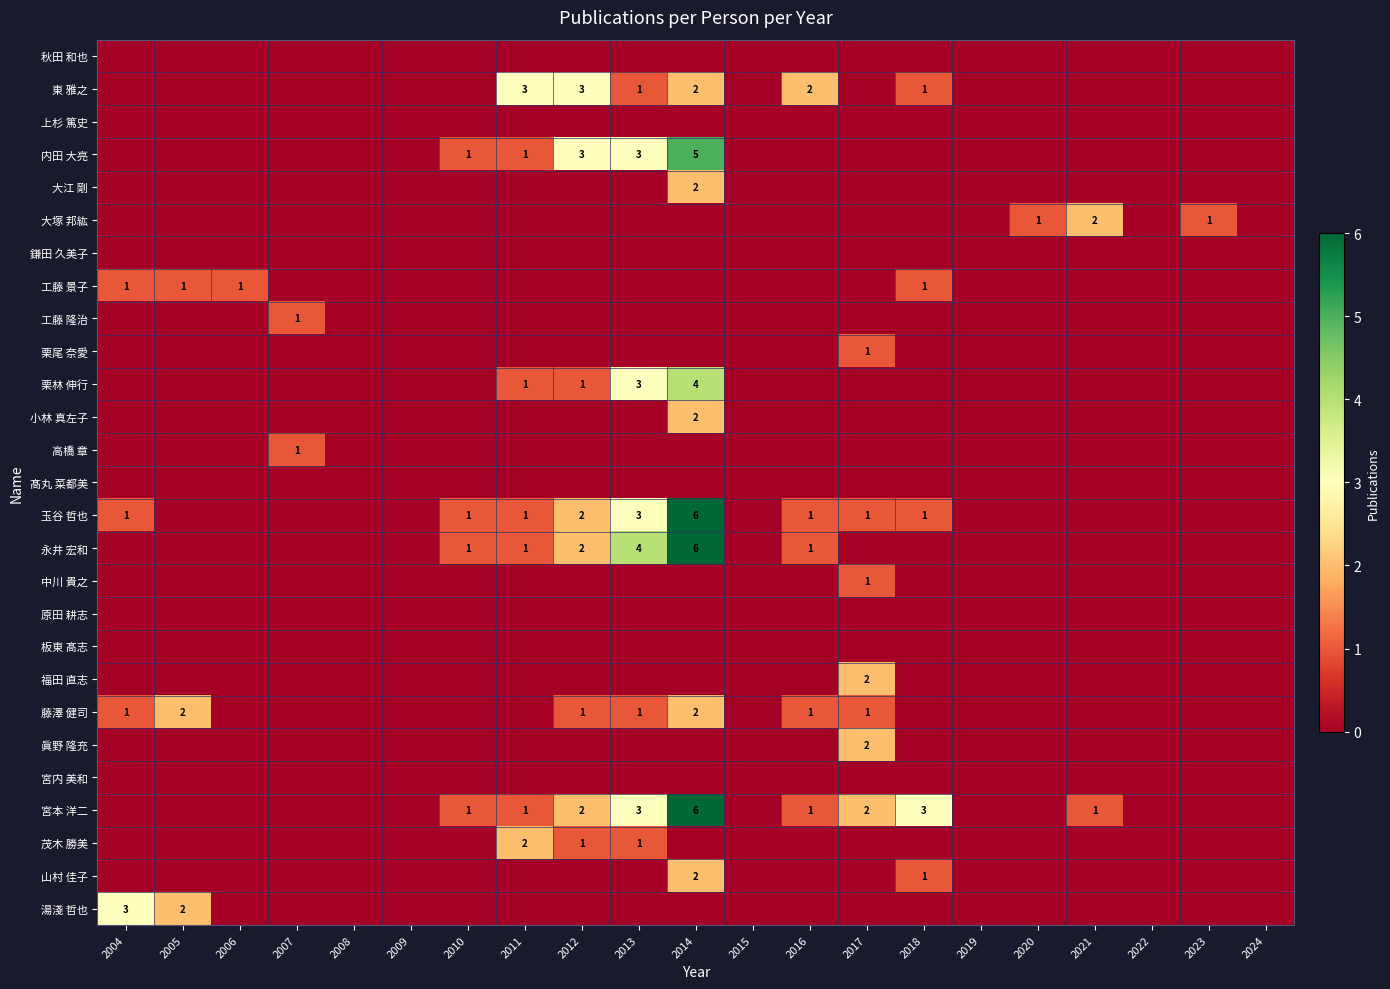

True or false: 栗林 伸行 has a value of -2 at 2017.

False